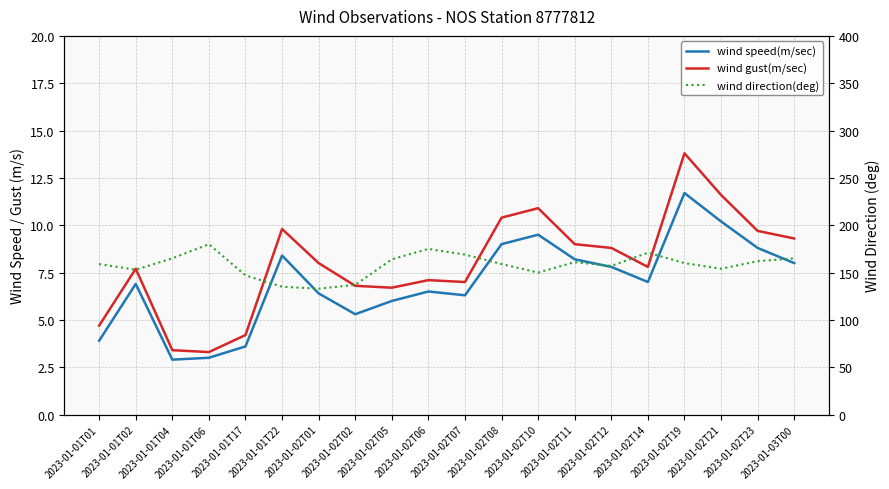

Is it true that wind direction(deg) equals 260.0 at 2023-01-01T04?

False